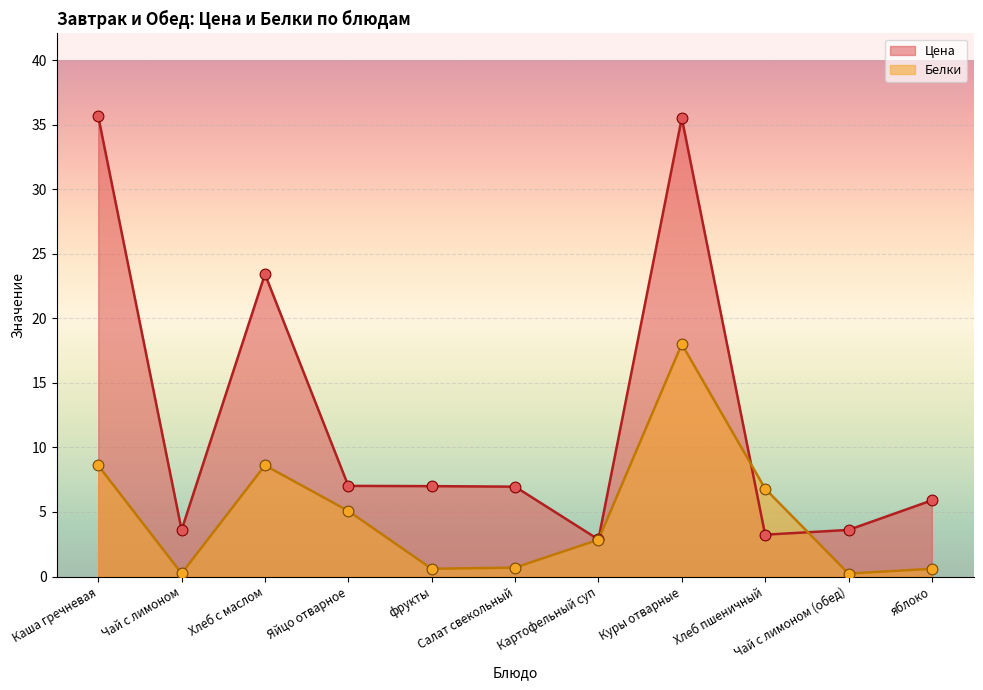

At which category is the sum across all series the highest?

Куры отварные